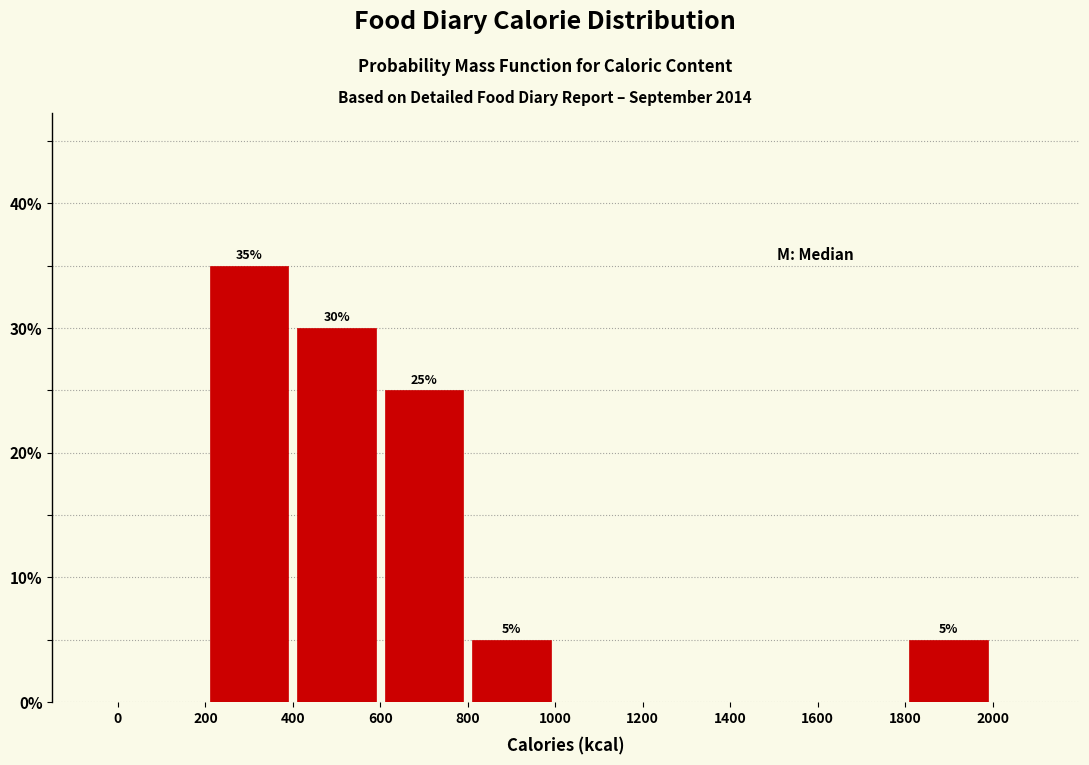

Over which range of the x-axis is the bar tallest?

200 to 400